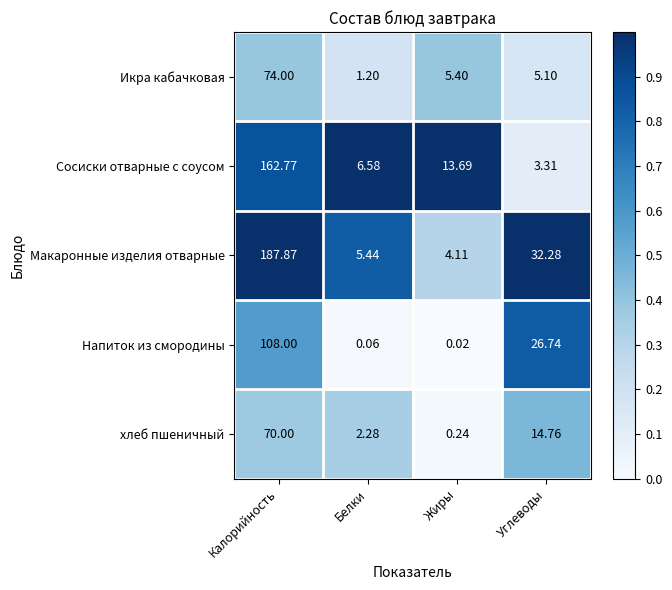

Rank the series at Жиры from lowest to highest value.

Напиток из смородины, хлеб пшеничный, Макаронные изделия отварные, Икра кабачковая, Сосиски отварные с соусом